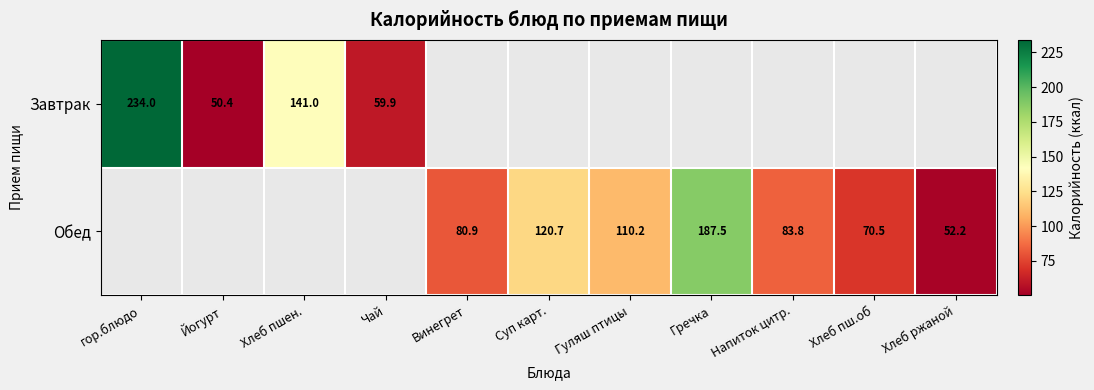

How many categories are shown in the chart?

11